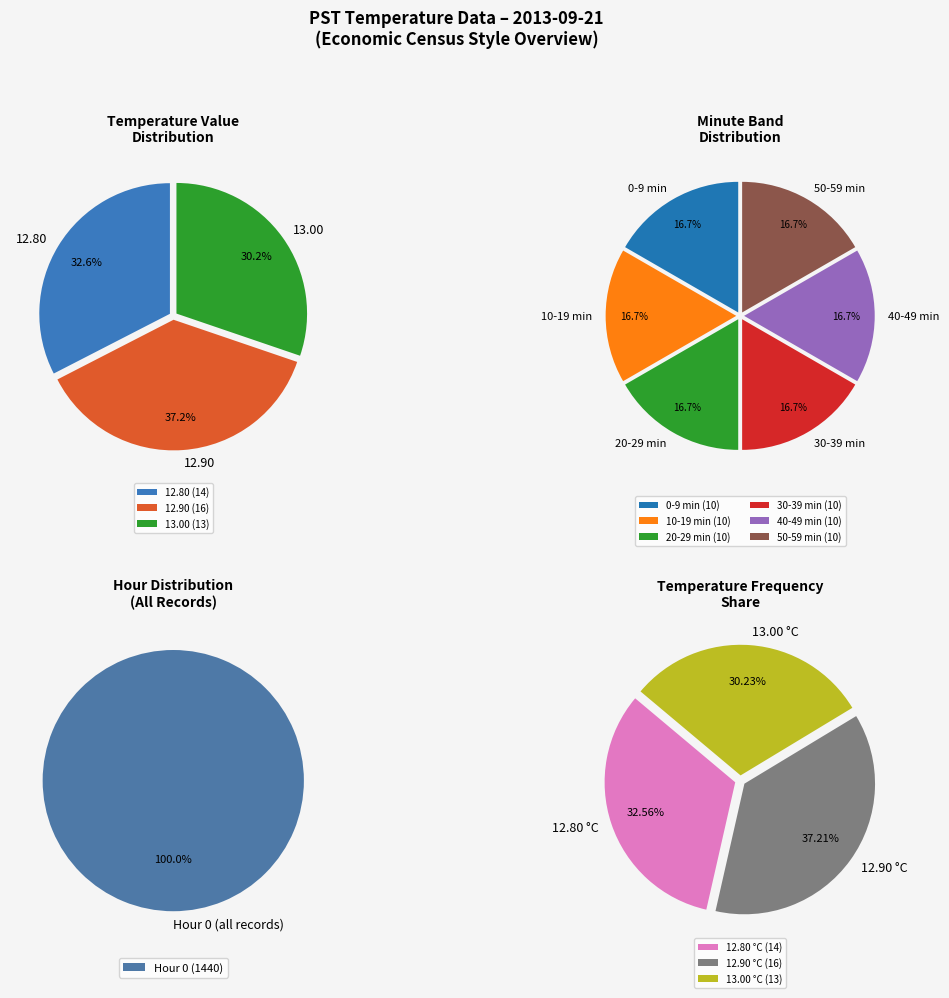

Is it true that Hour 9 is 0% of the pie?

True